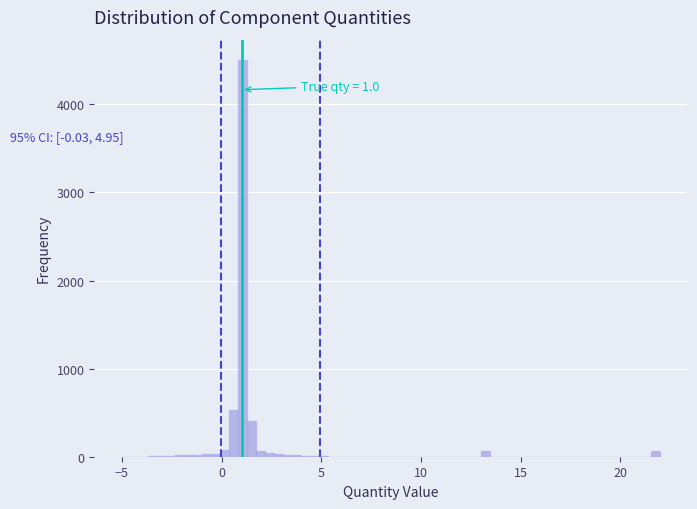

Around what value on the x-axis is the tallest bar? Give the approximate position of its centre, as read against the axis.

1.0